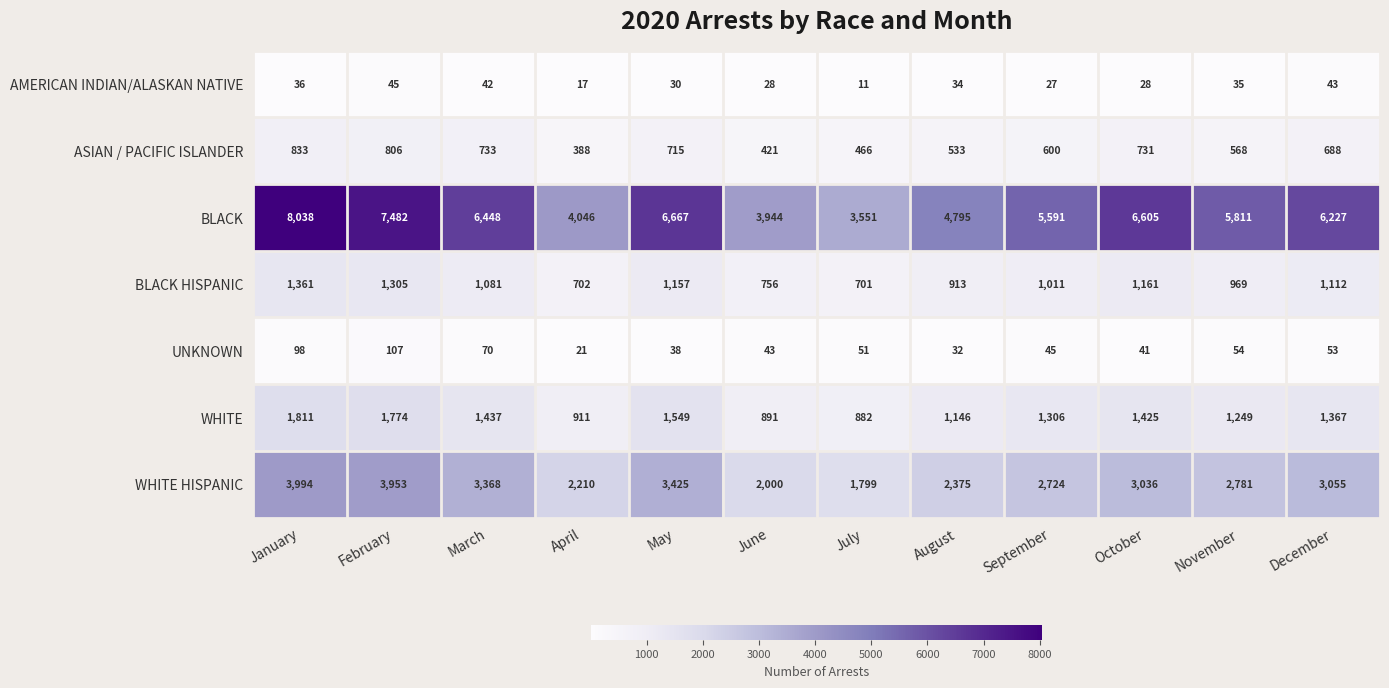

Where is UNKNOWN nearest to the value 64?

March